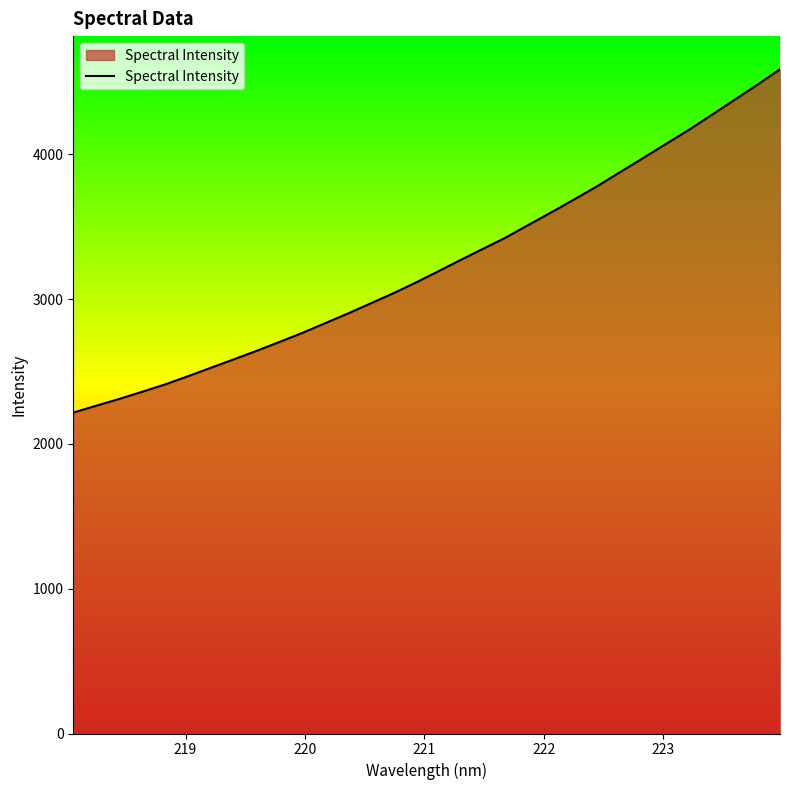

What is the smallest value displayed?

2216.2